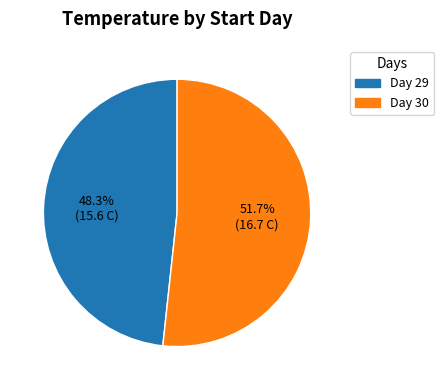

Is there a majority slice in this chart?

Yes